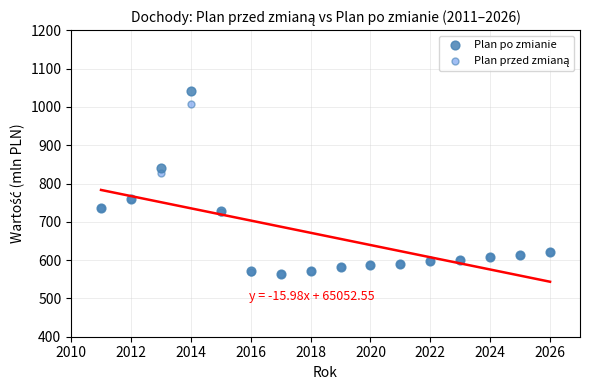

In the Plan po zmianie series, what Y value is closest to 802?

841.0